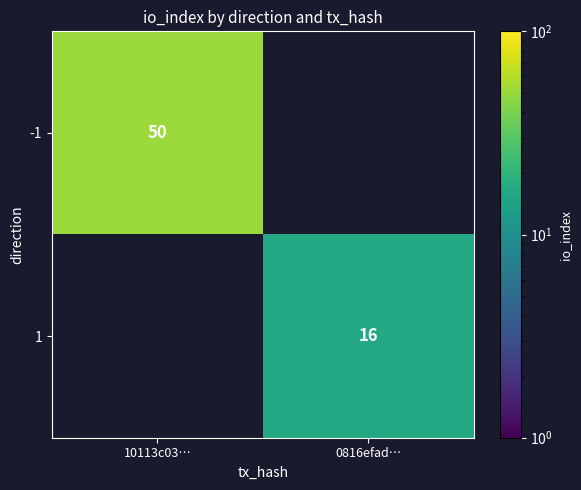

At how many categories does at least one series exceed 44?

1